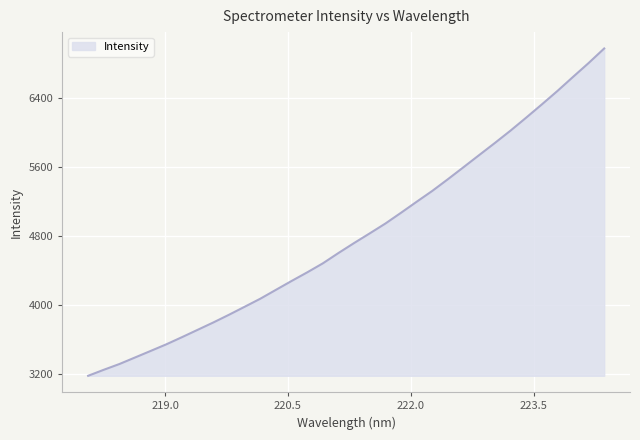

What is the smallest value displayed?

3181.7